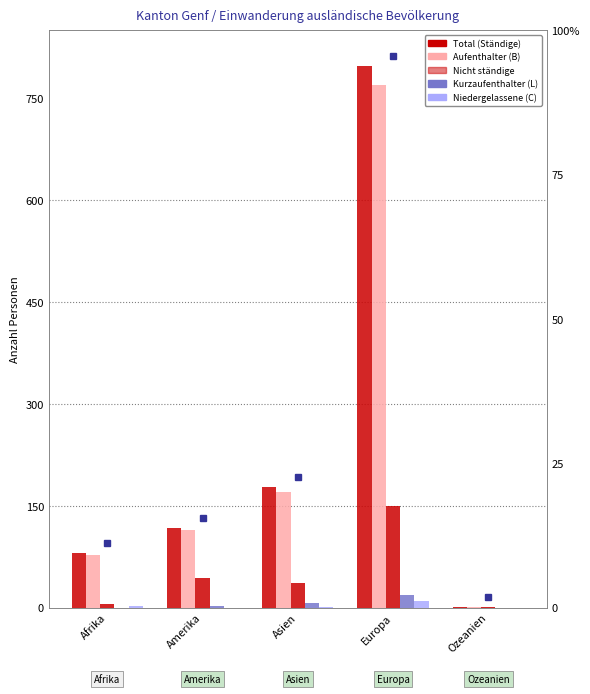

What is the value of the Total (Ständige) bar at the 5th from the left?

1